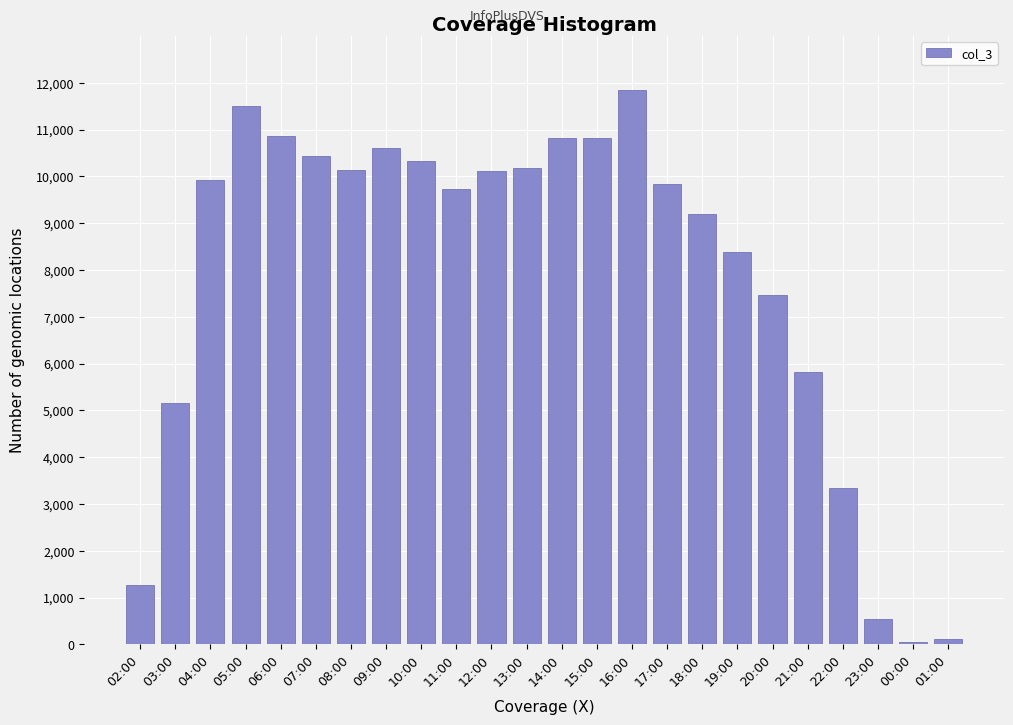

The chart shows a value of 6367 at 16:00. True or false?

False